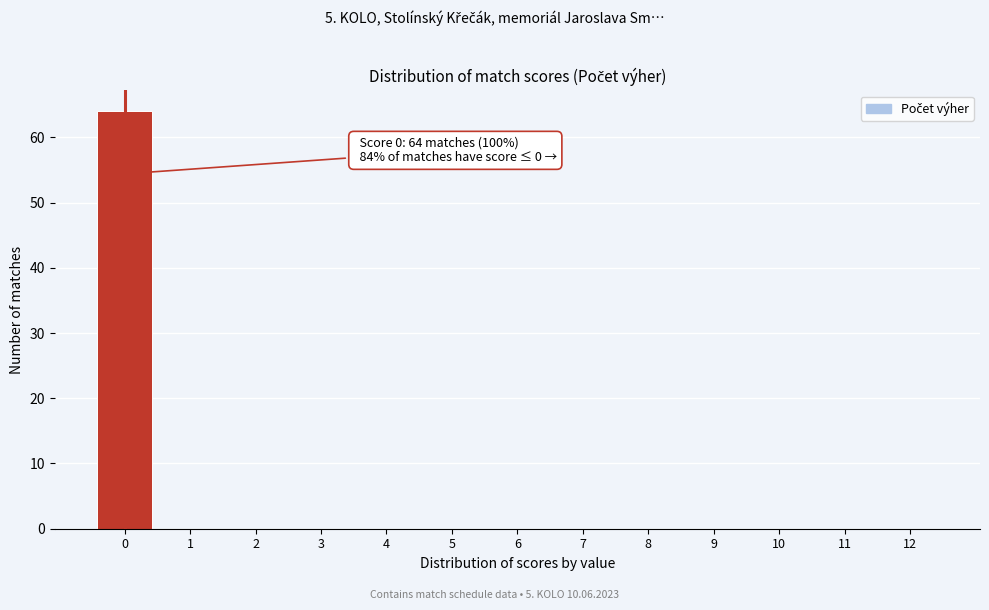

Reading right to left, list all the values displayed in this chart.

12=0	11=0	10=0	9=0	8=0	7=0	6=0	5=0	4=0	3=0	2=0	1=0	0=64